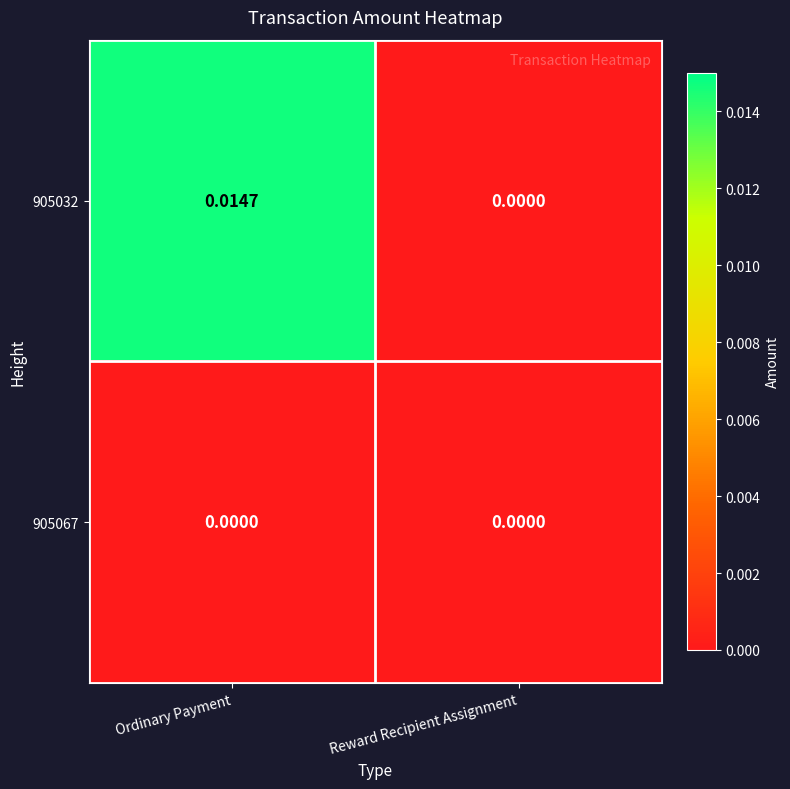

How many categories are shown in the chart?

2